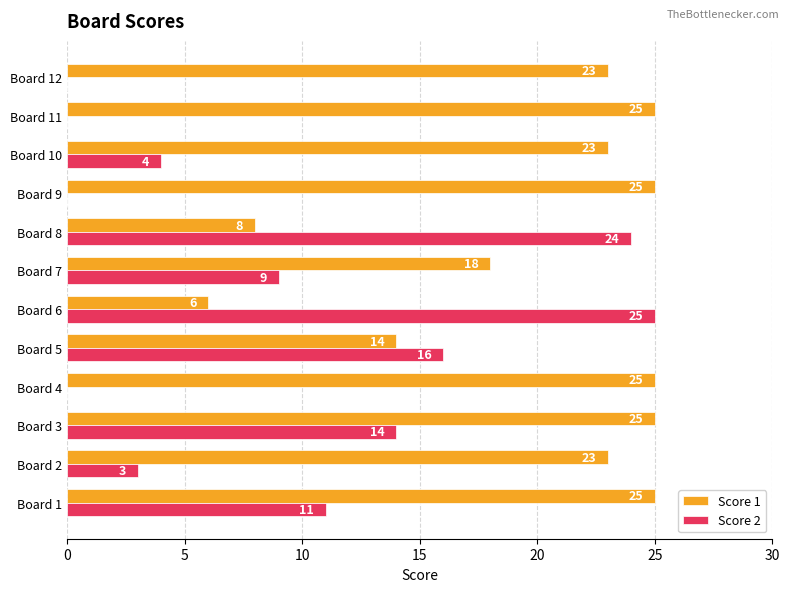

What is the maximum value for Score 2?

25